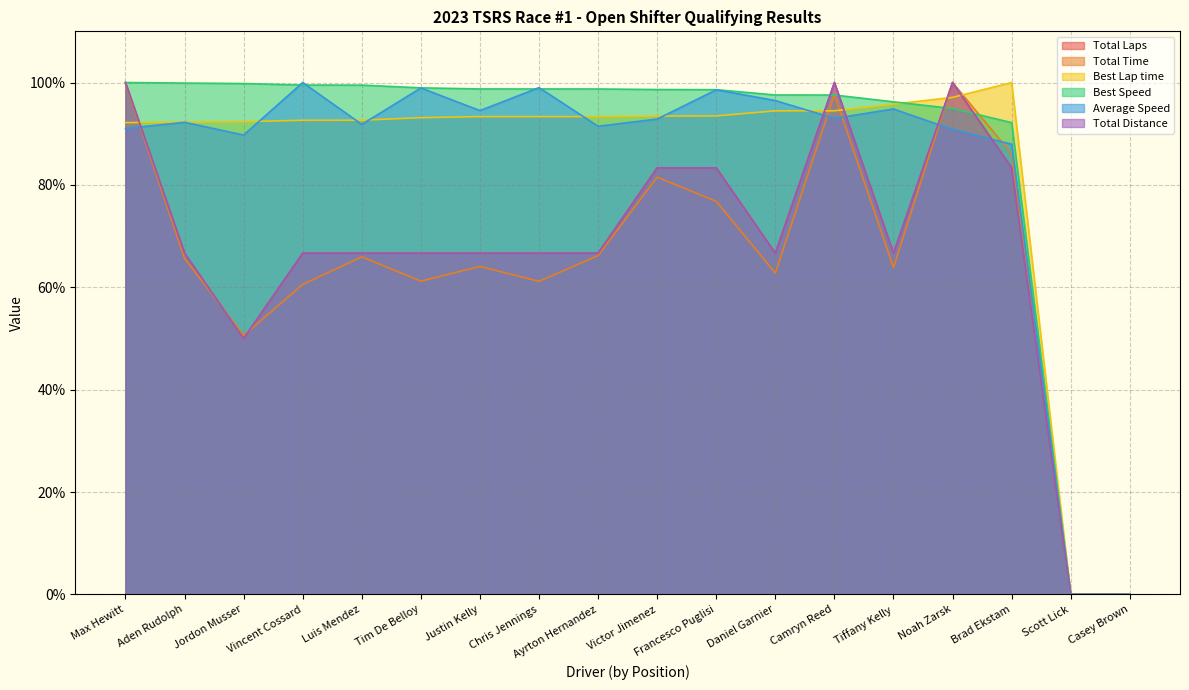

Is it true that Total Distance equals 66.7 at Aden Rudolph?

True